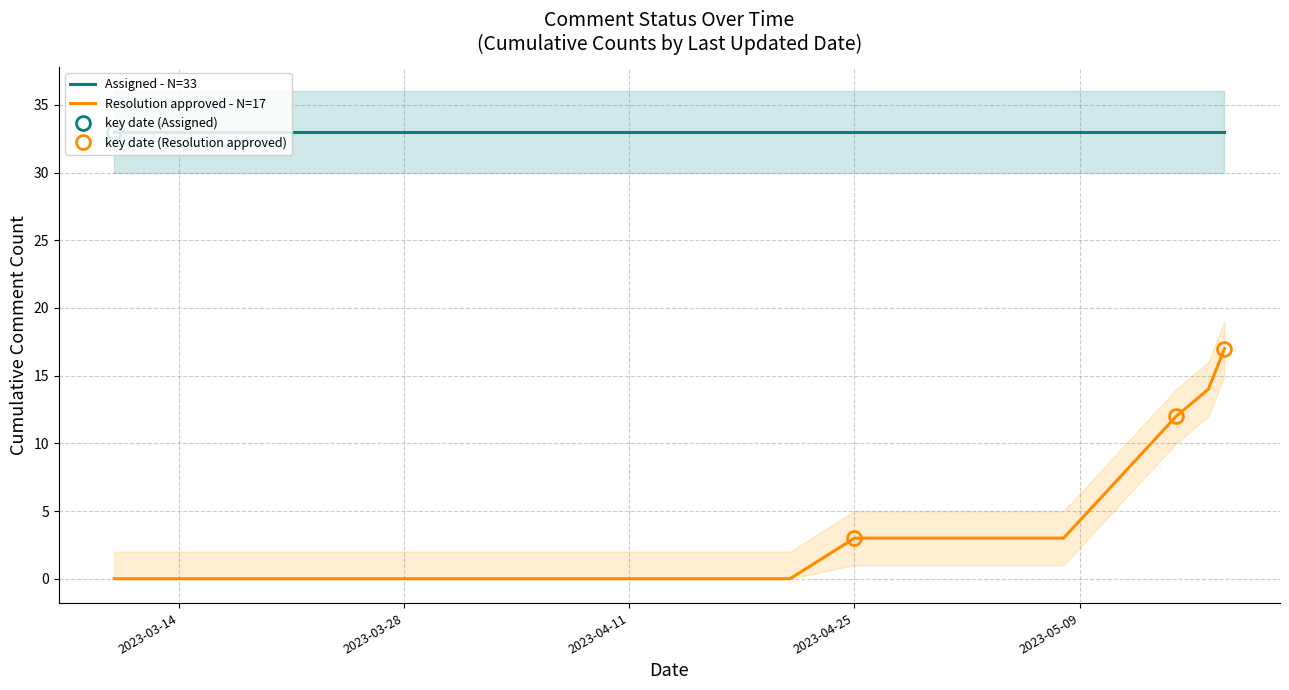

What position from the right is 2023-03-15?

14